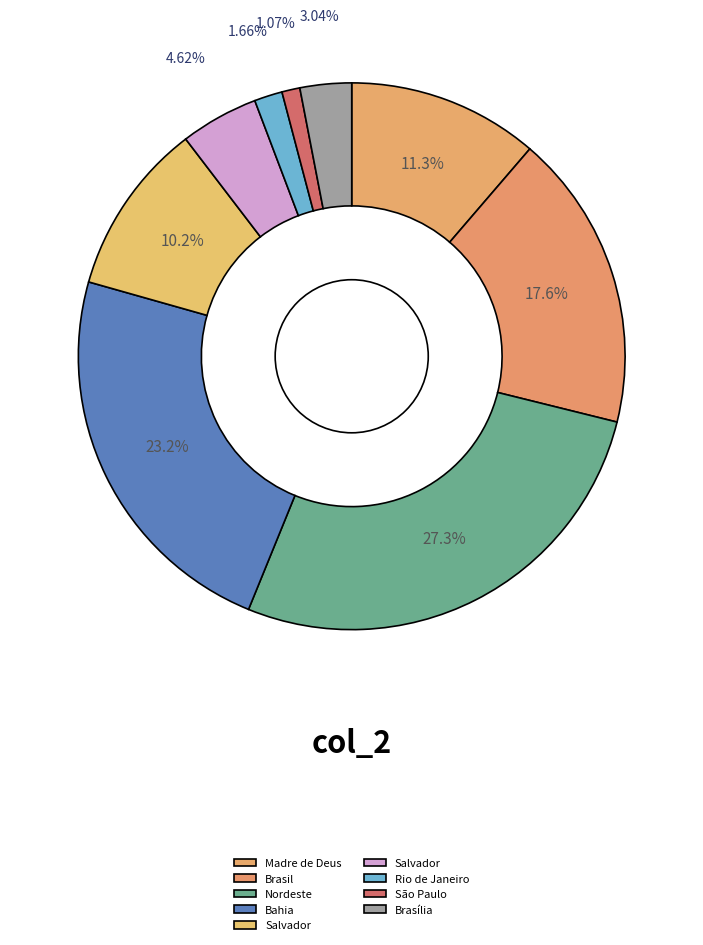

Count the number of slices in the pie.

9